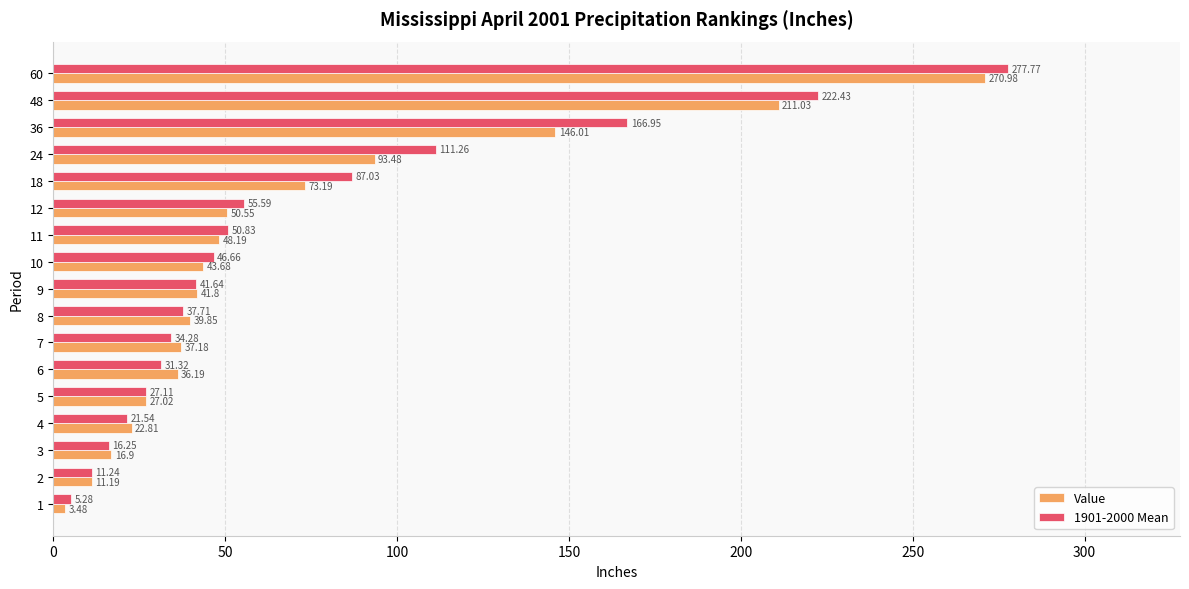

What is the difference between the maximum and minimum values in the 1901-2000 Mean series?

272.5